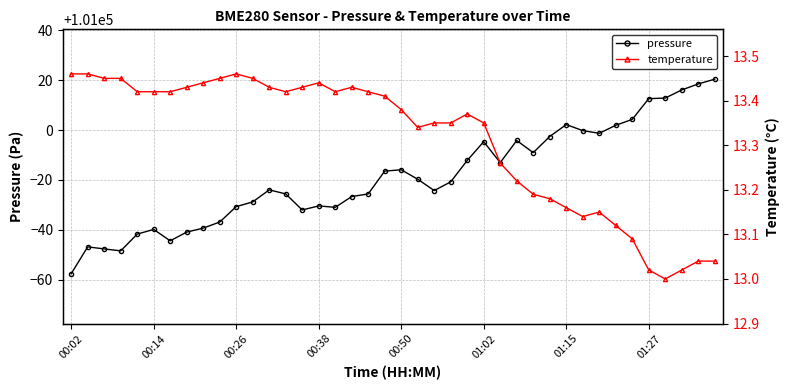

In temperature, how many points are lower than both neighbors (excluding endpoints)?

5